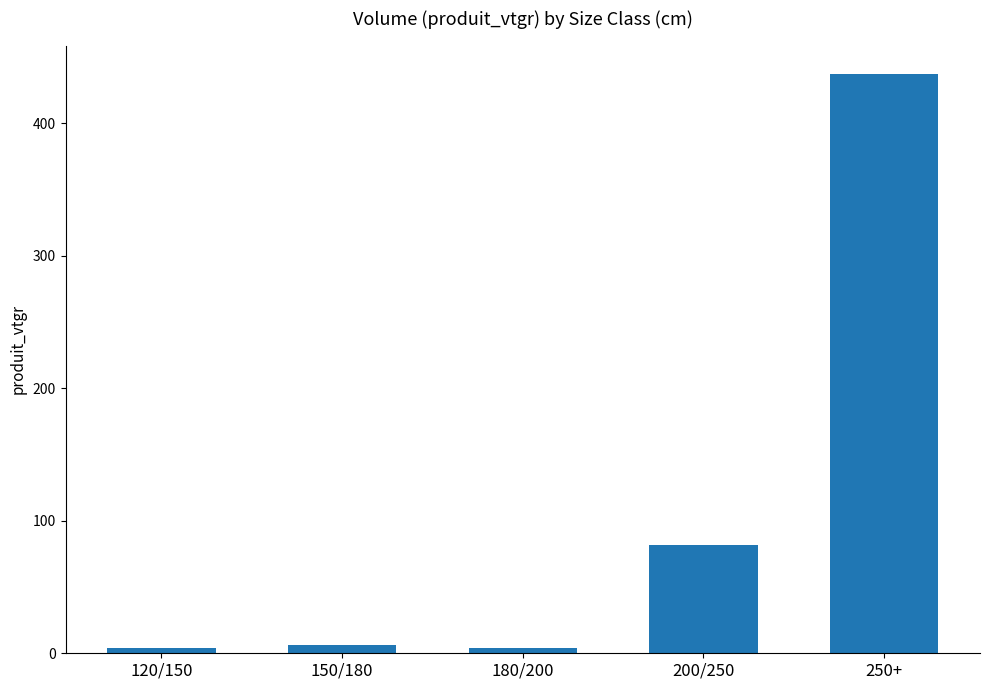

Is it true that the value at 180/200 is 4.3?

True